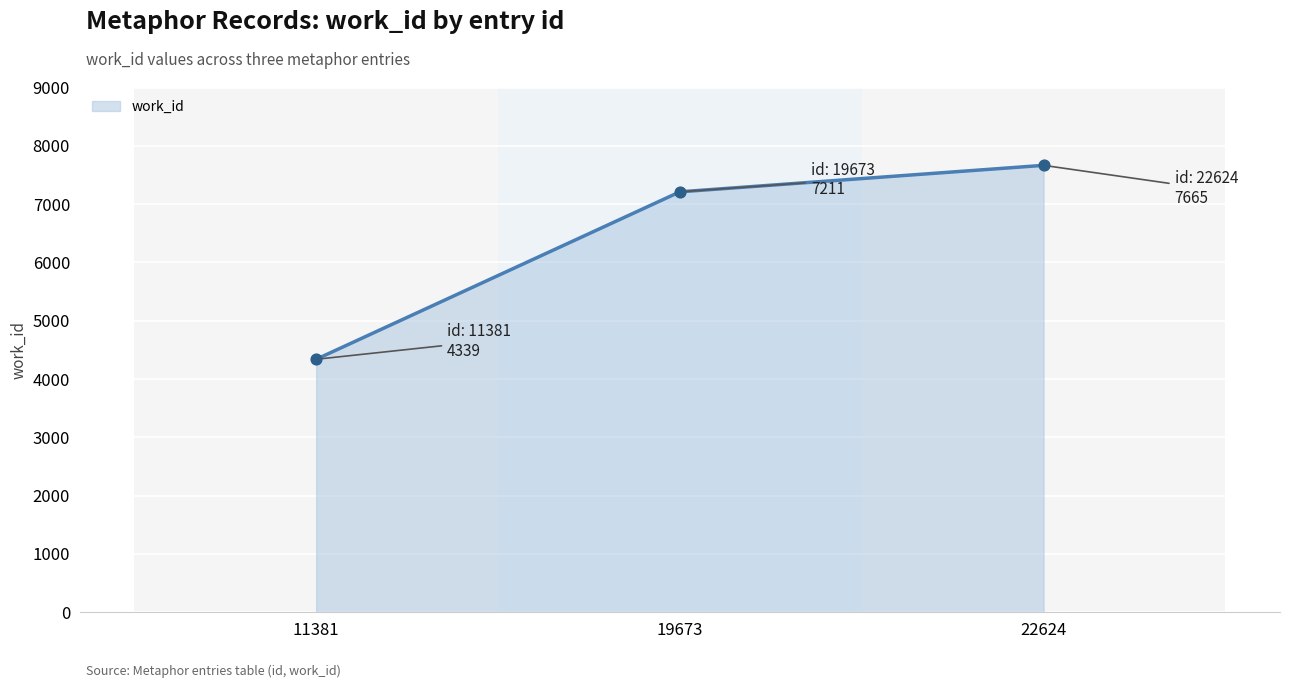

What is the ratio of the value at 22624 to the value at 11381?

1.8